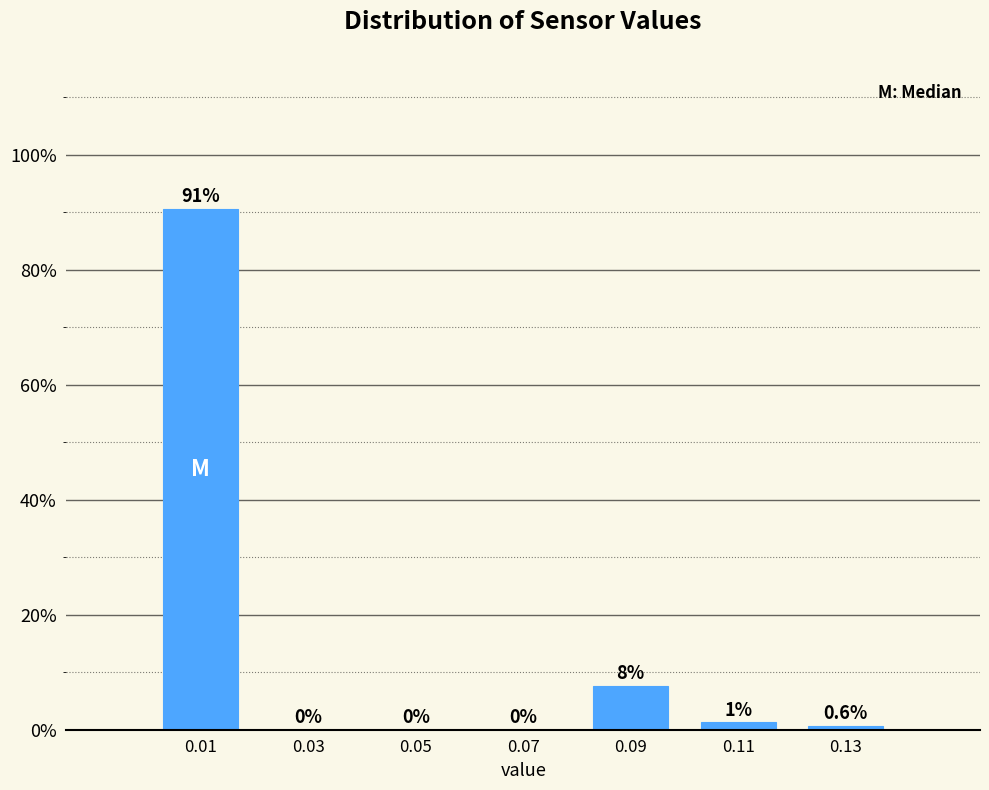

Which range on the x-axis has the tallest bar?

0.00 to 0.02